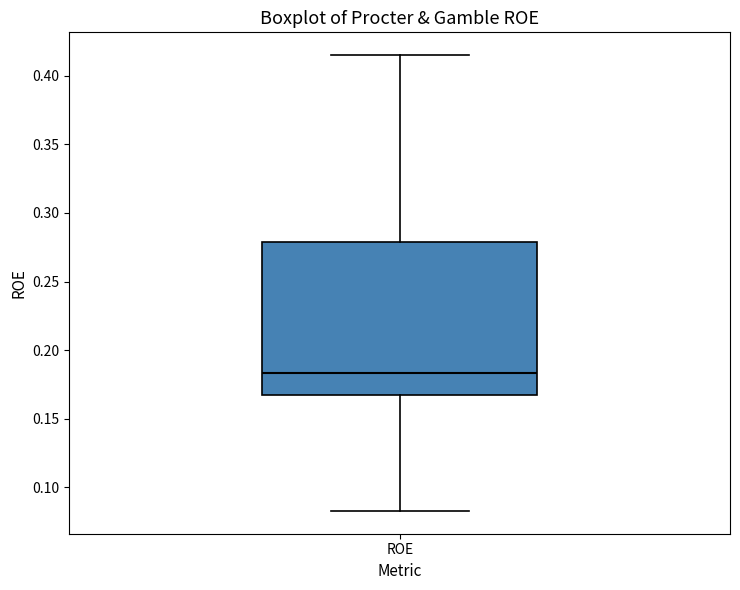

Where does the lower whisker of the box for ROE end on the y-axis? The values are not printed on the chart, so give them approximately, as read against the axis.

0.085